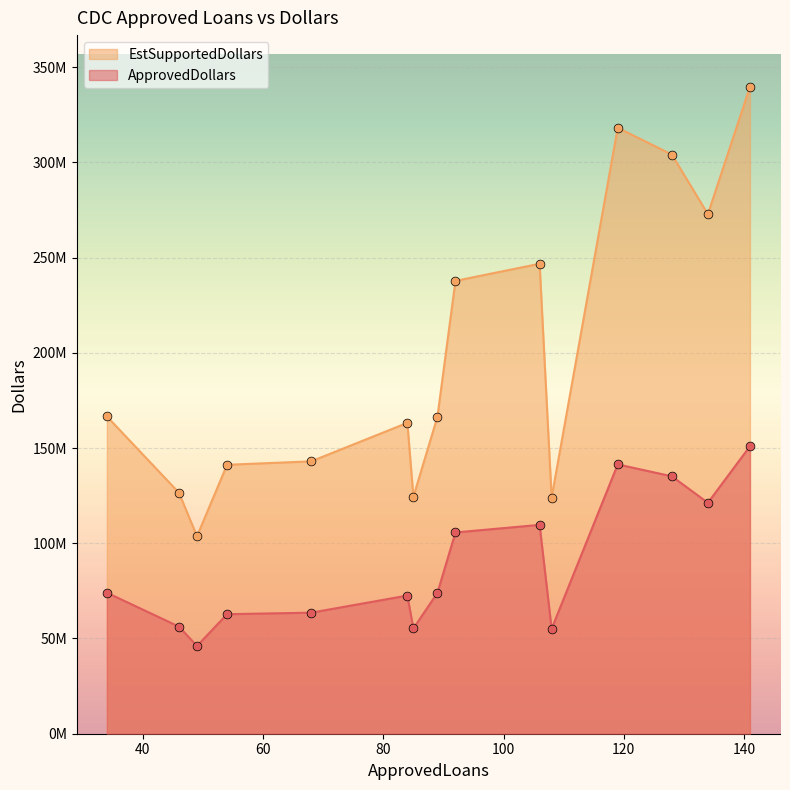

Which series has the widest spread of Y values?

EstSupportedDollars